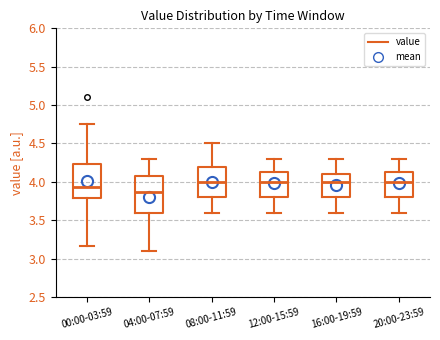

Where is the upper edge of the box for 16:00-19:59 on the y-axis? The values are not printed on the chart, so give them approximately, as read against the axis.

4.10